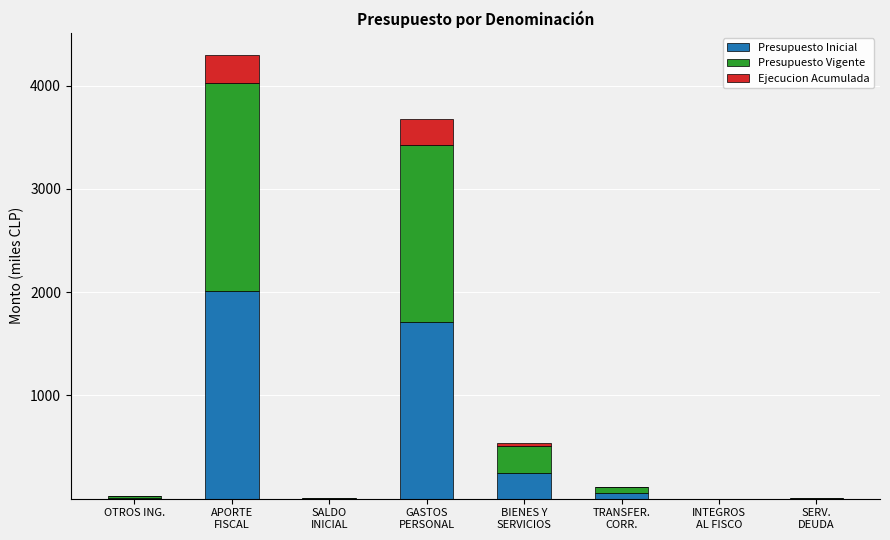

What is the maximum value for Presupuesto Inicial?

2012.4